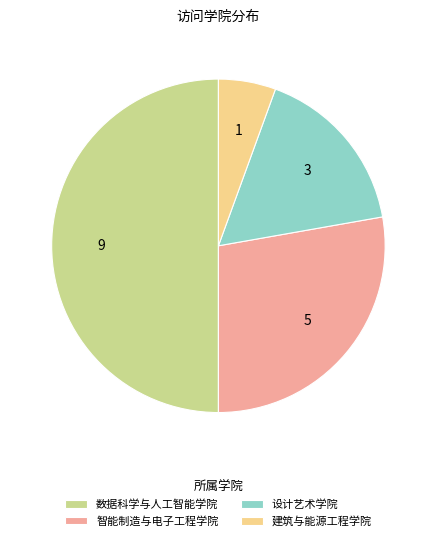

Is 建筑与能源工程学院 the majority of the pie?

No